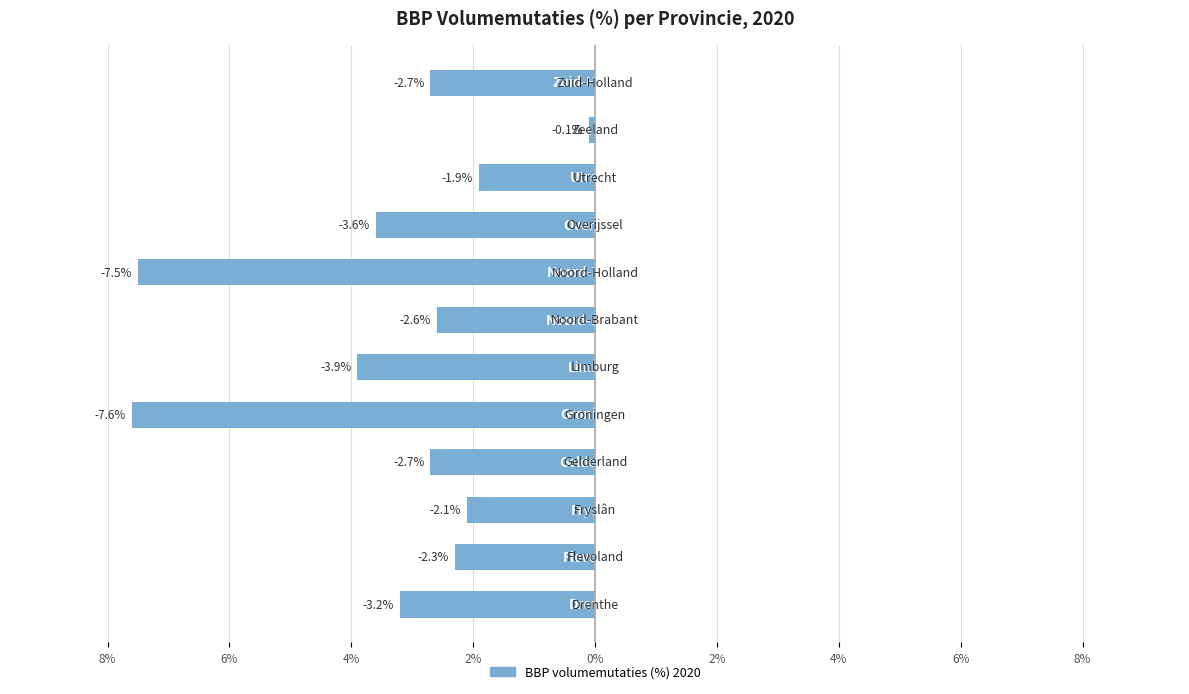

Where does the data first go above -2?

9